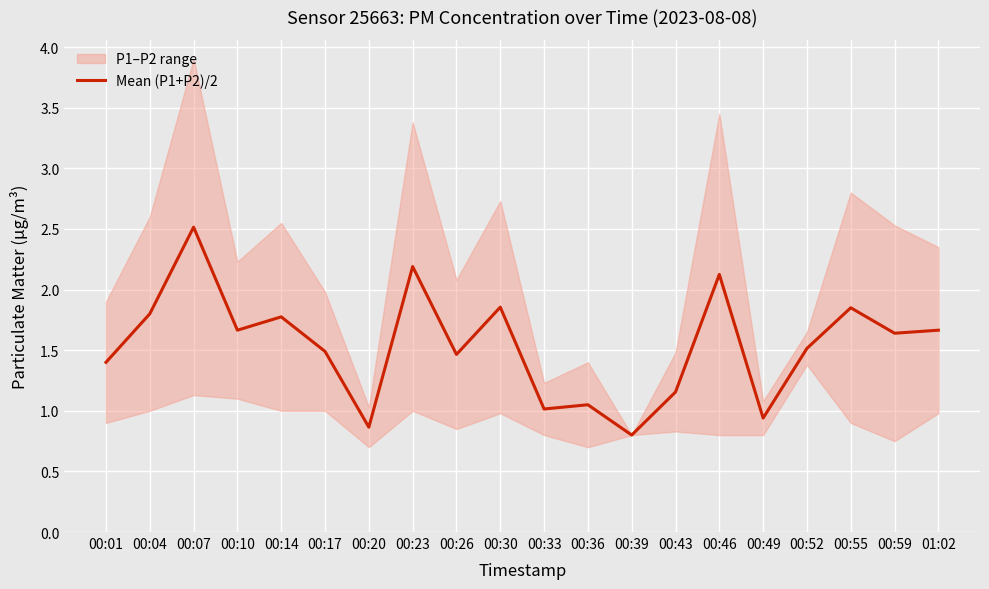

List the labels in order of value, smallest first.

00:39, 00:20, 00:49, 00:33, 00:36, 00:43, 00:01, 00:26, 00:17, 00:52, 00:59, 00:10, 01:02, 00:14, 00:04, 00:55, 00:30, 00:46, 00:23, 00:07